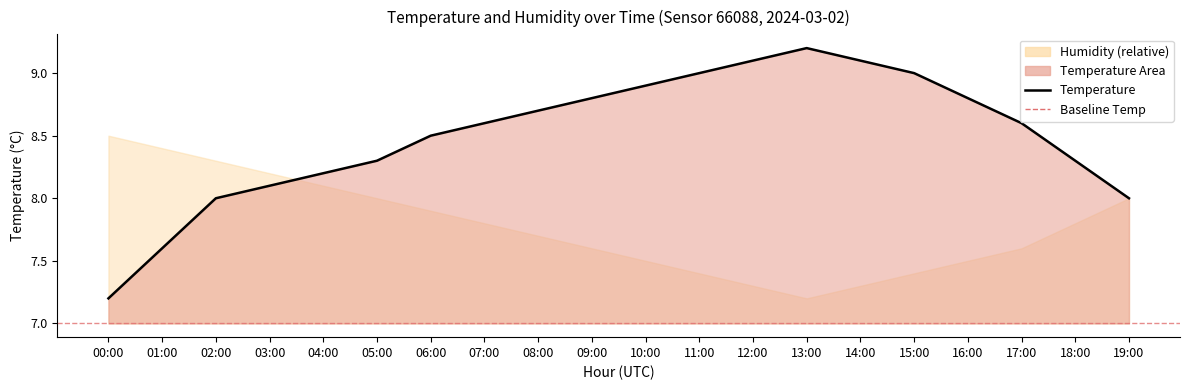

What value does the data have at 17:00?

8.6